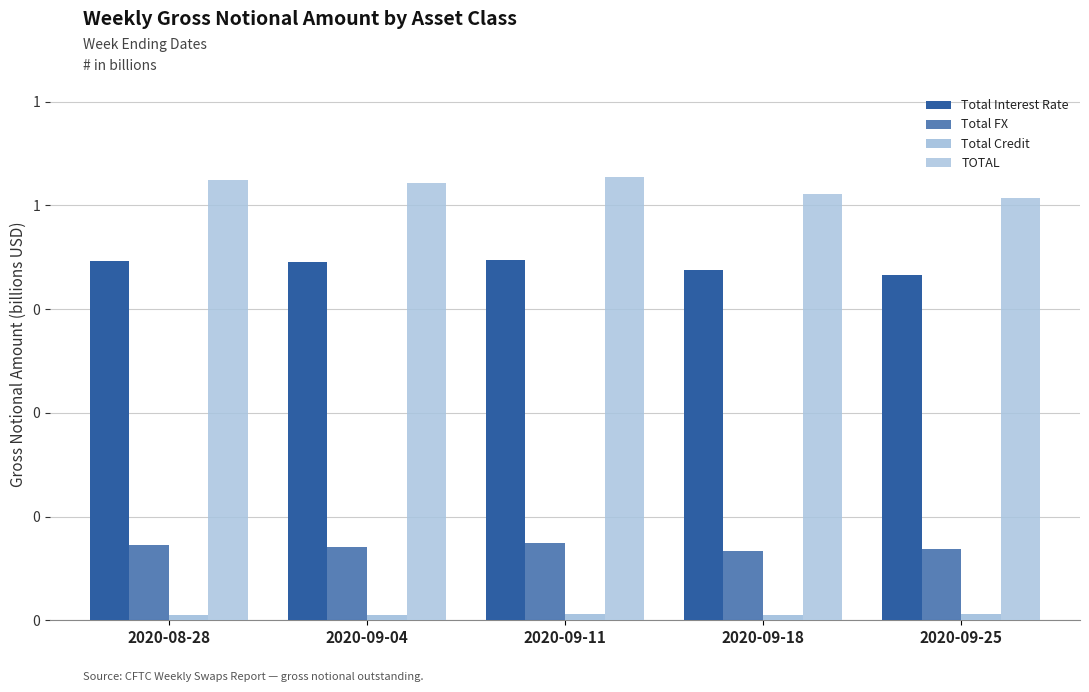

Does the chart contain stacked bars?

No